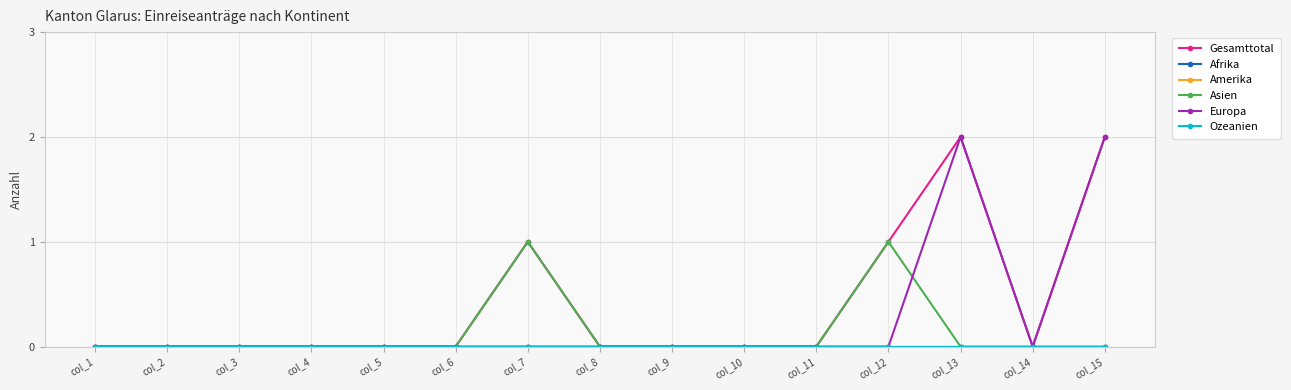

True or false: Afrika and Europa cross at least once.

False